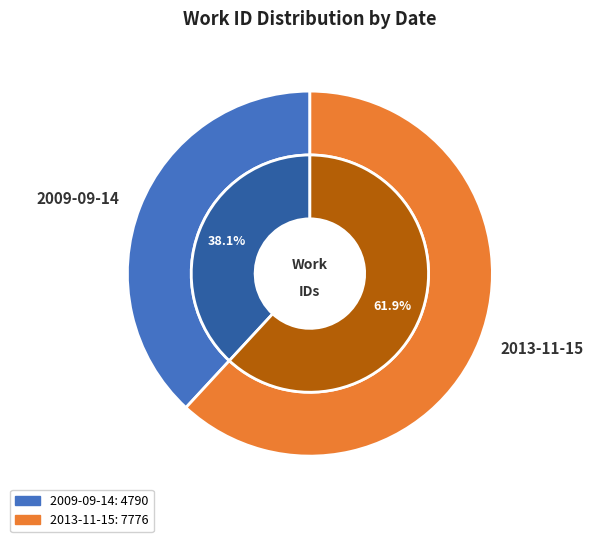

To the nearest percent, what is the average slice percentage?

50%